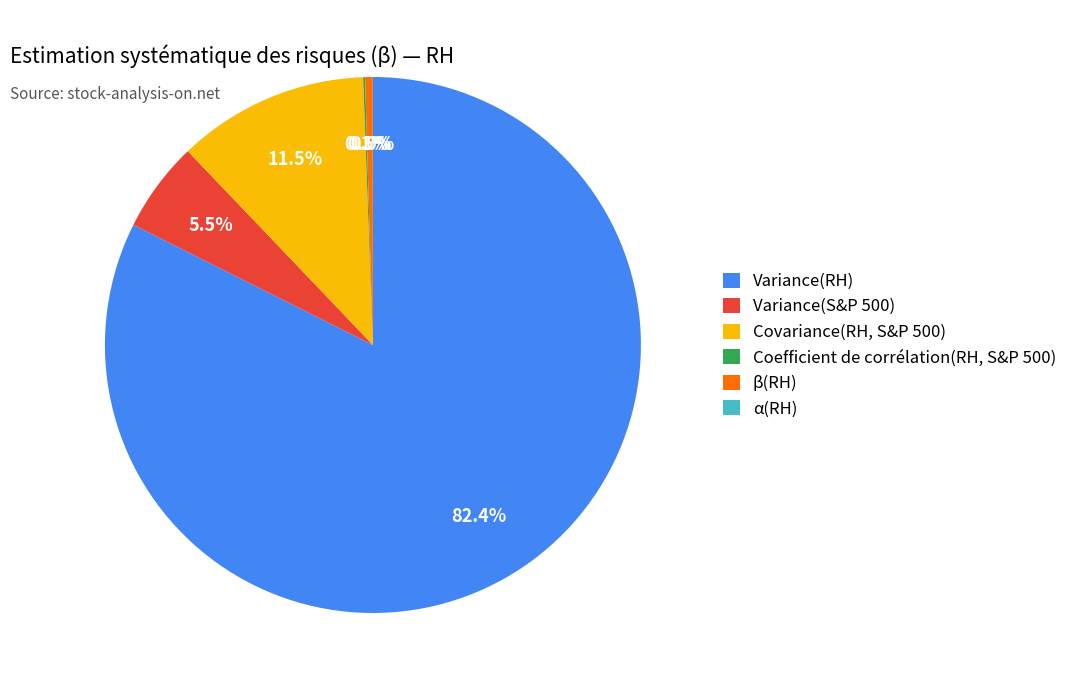

Which slice is the largest?

Variance(RH)